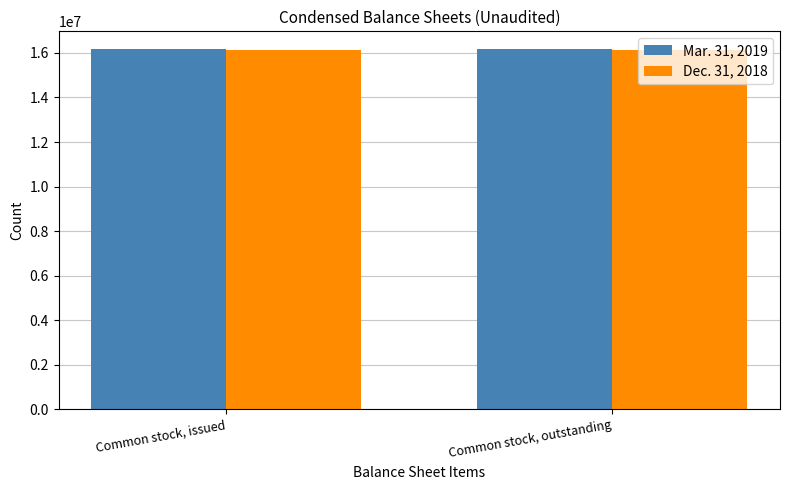

At Common stock, outstanding, list the series in order from smallest to largest.

Dec. 31, 2018, Mar. 31, 2019